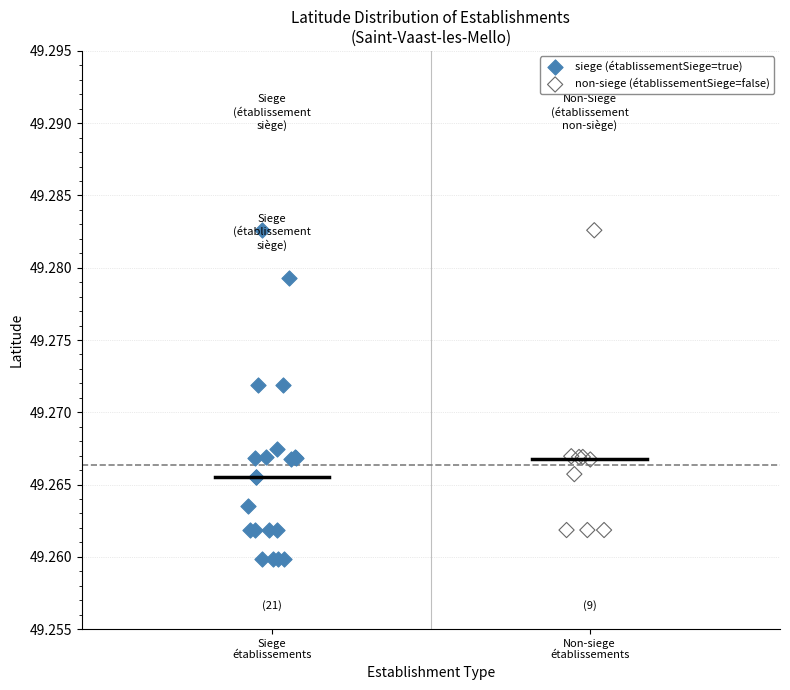

Which series contains the lowest Y value?

siege (établissementSiege=true)